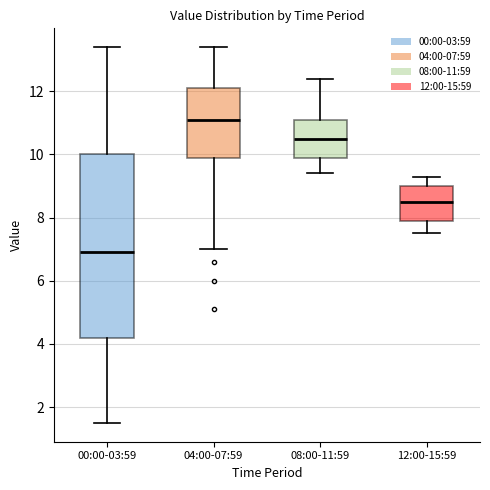

Reading left to right, read every box against the y-axis: the position of its median line, the range the box covers, and the ends of its whiskers. The values are not printed on the chart, so give them approximately, as read against the axis.

00:00-03:59: median 7.0, box 4.2 to 10.0, whiskers 1.6 to 13.4
04:00-07:59: median 11.2, box 10.0 to 12.2, whiskers 7.0 to 13.4
08:00-11:59: median 10.6, box 10.0 to 11.2, whiskers 9.4 to 12.4
12:00-15:59: median 8.6, box 8.0 to 9.0, whiskers 7.6 to 9.4